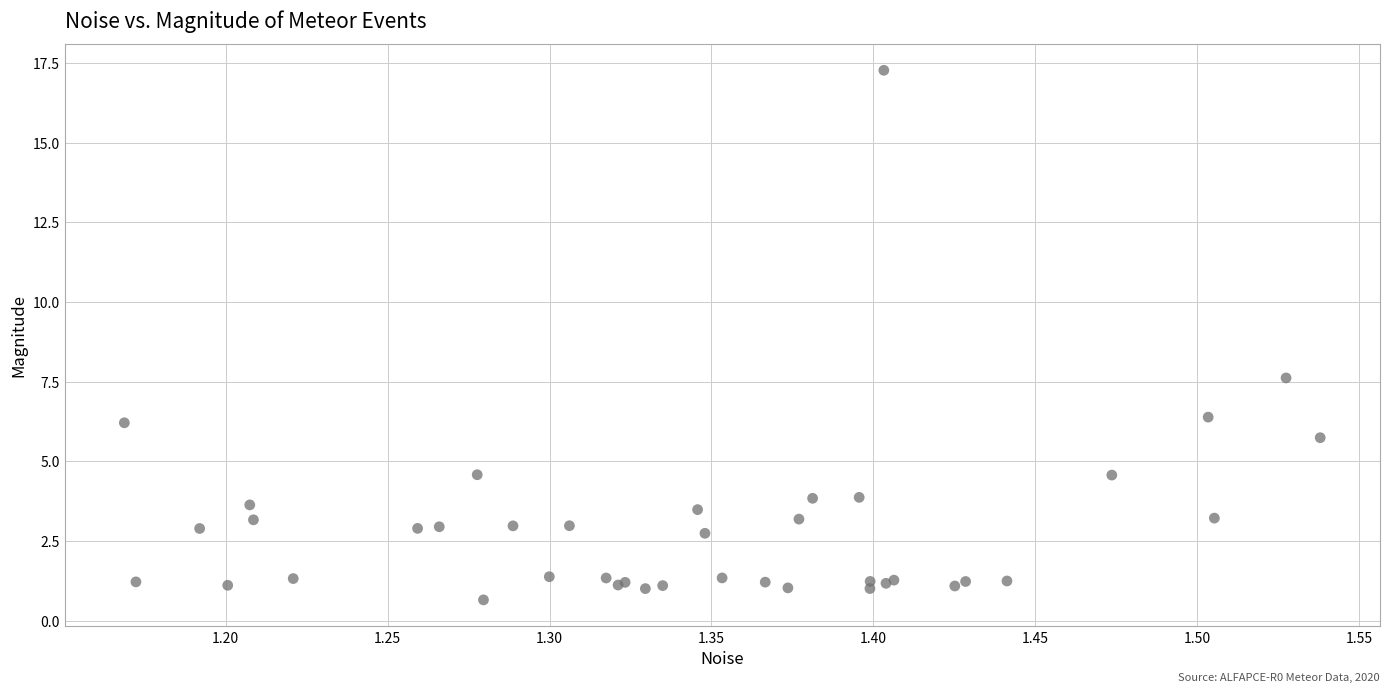

What Y value in the scatter plot is closest to 8?

7.6